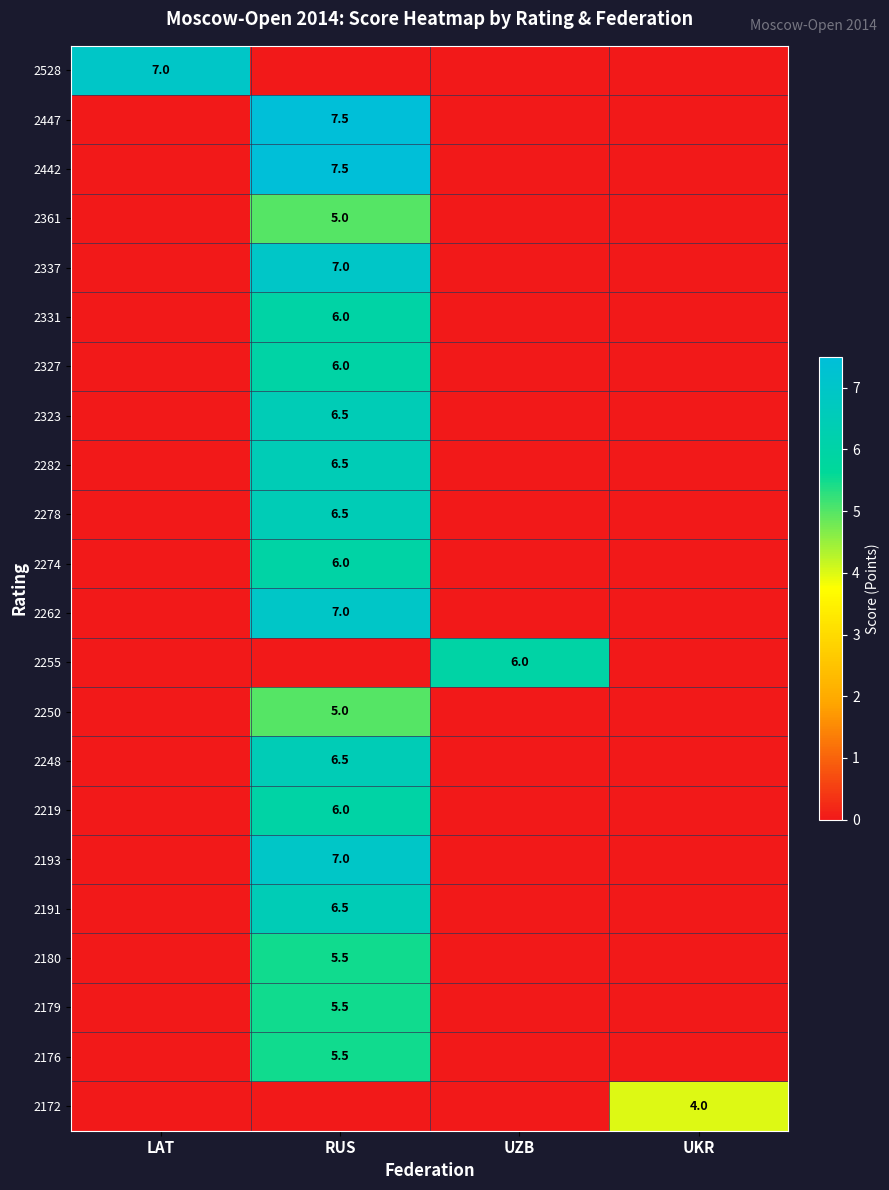

List the labels in order of 2180 value, largest first.

RUS, LAT, UZB, UKR